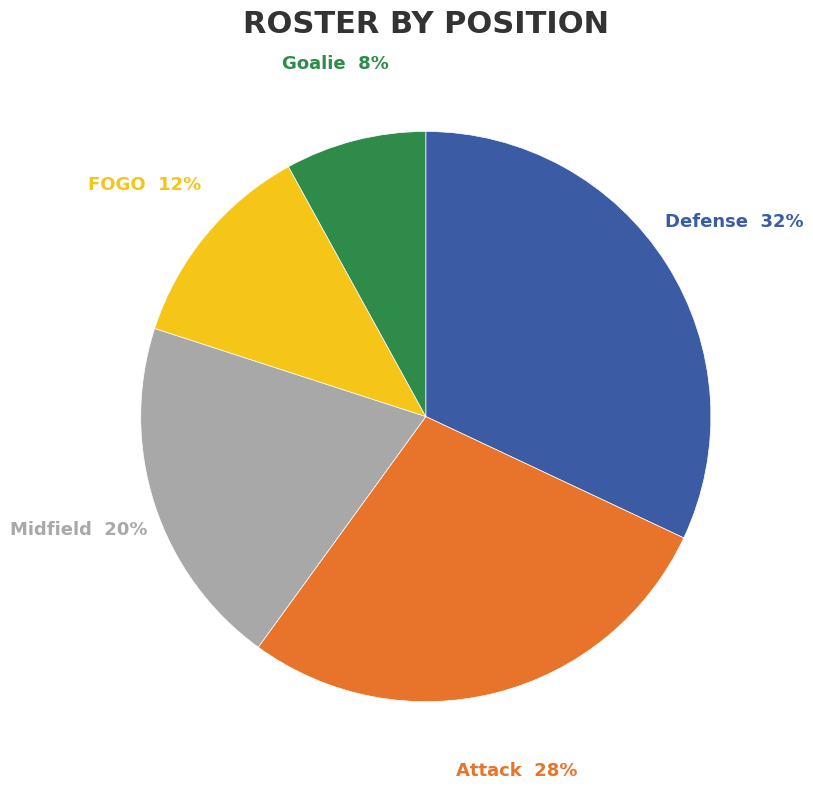

Rank the categories by value from highest to lowest.

Defense, Attack, Midfield, FOGO, Goalie